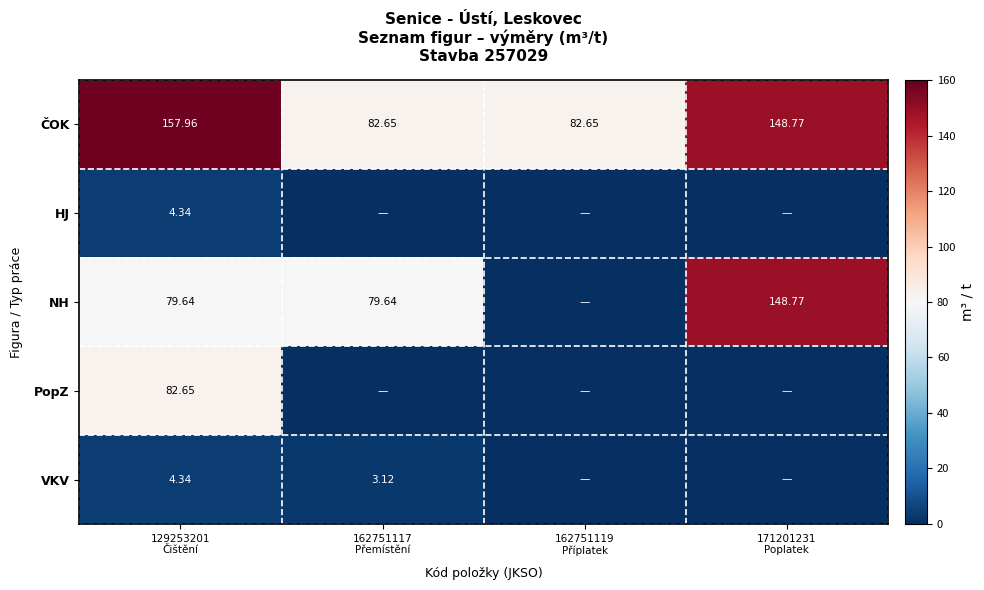

Which series has the largest total across all categories?

ČOK